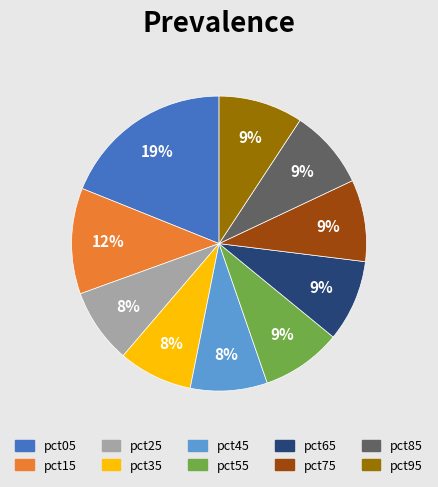

To the nearest percent, what portion does pct55 represent?

9%